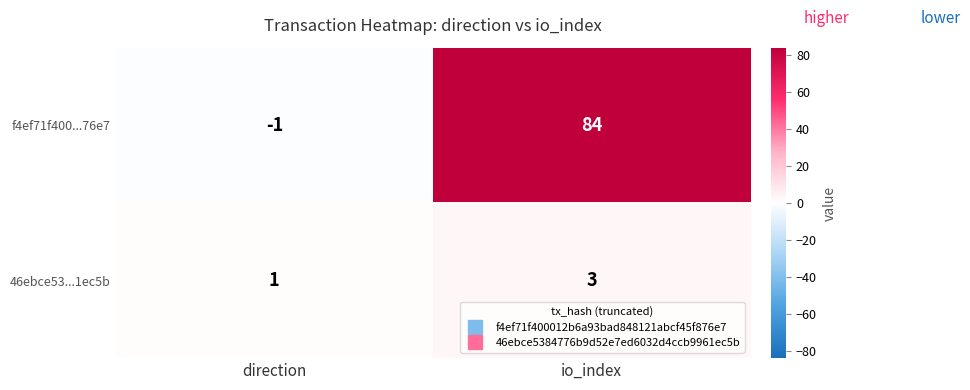

Reading left to right, transcribe all the data shown in this chart.

f4ef71f400...76e7: -1	84
46ebce53...1ec5b: 1	3